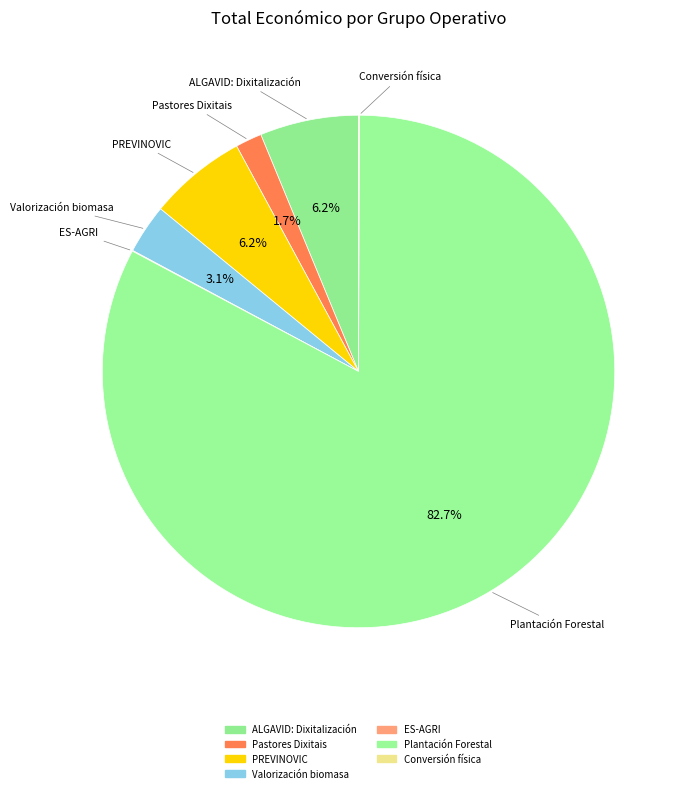

To the nearest percent, what percentage of the pie is Valorización biomasa?

3%